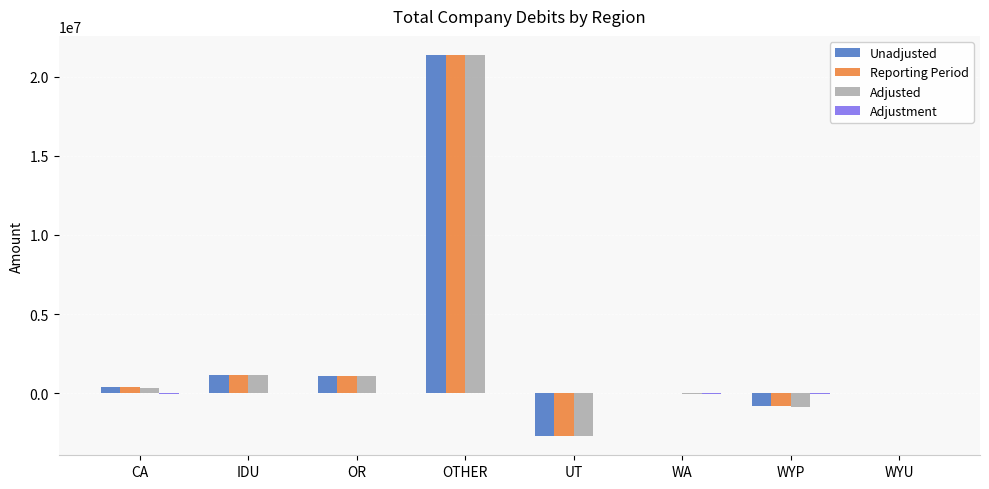

How many series are shown in this chart?

4